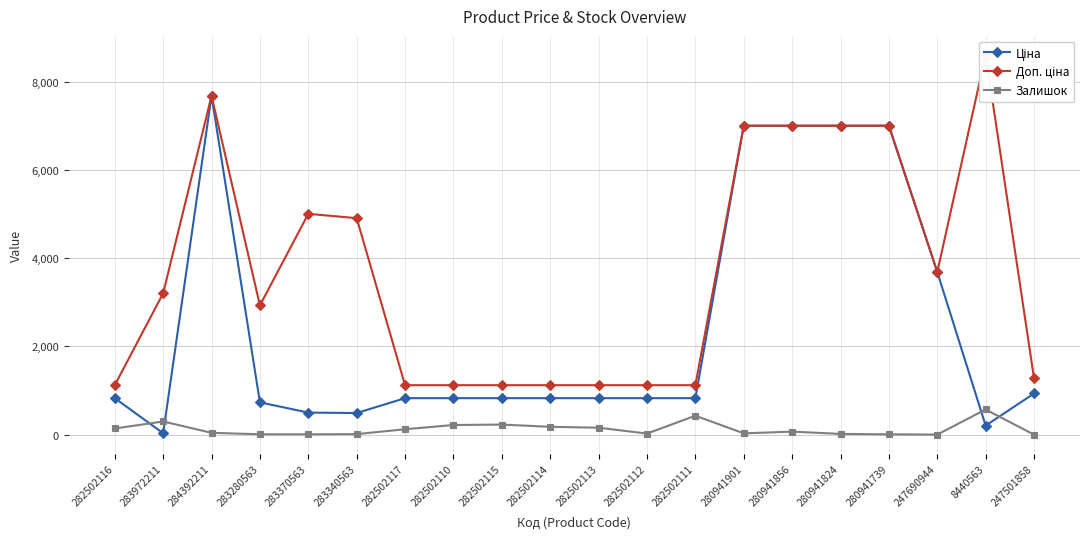

Reading right to left, extract all data points from this chart.

Ціна: 933.7	205.0	3687.1	7002.6	7002.6	7002.6	7002.6	827.6	827.6	827.6	827.6	827.6	827.6	827.6	490.8	500.5	732.5	7680.9	32.0	827.6
Доп. ціна: 1277.2	8608.3	3687.1	7002.6	7002.6	7002.6	7002.6	1121.5	1121.5	1121.5	1121.5	1121.5	1121.5	1121.5	4907.7	5005.4	2930.0	7680.9	3205.0	1121.5
Залишок: 0.0	571.0	2.0	8.0	17.0	69.0	30.0	430.0	25.0	158.0	178.0	229.0	219.0	123.0	13.0	8.0	9.0	42.0	299.0	140.0